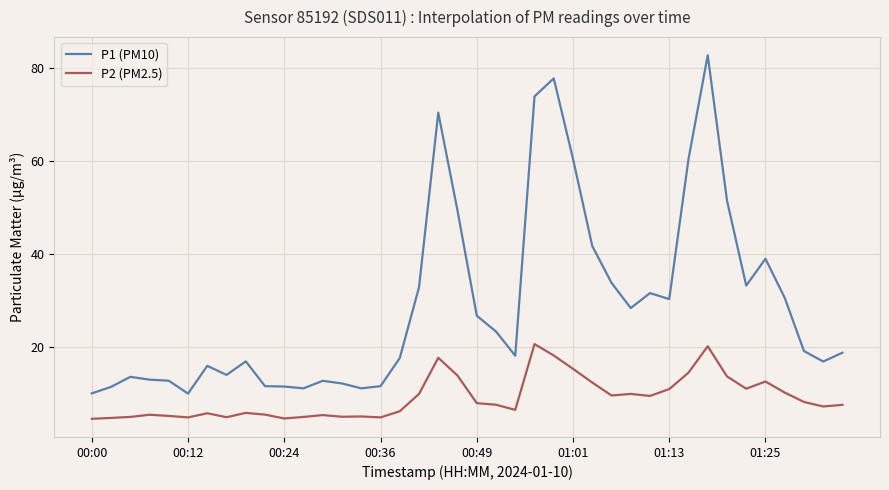

Rank the series by their maximum value, from highest to lowest.

P1 (PM10), P2 (PM2.5)